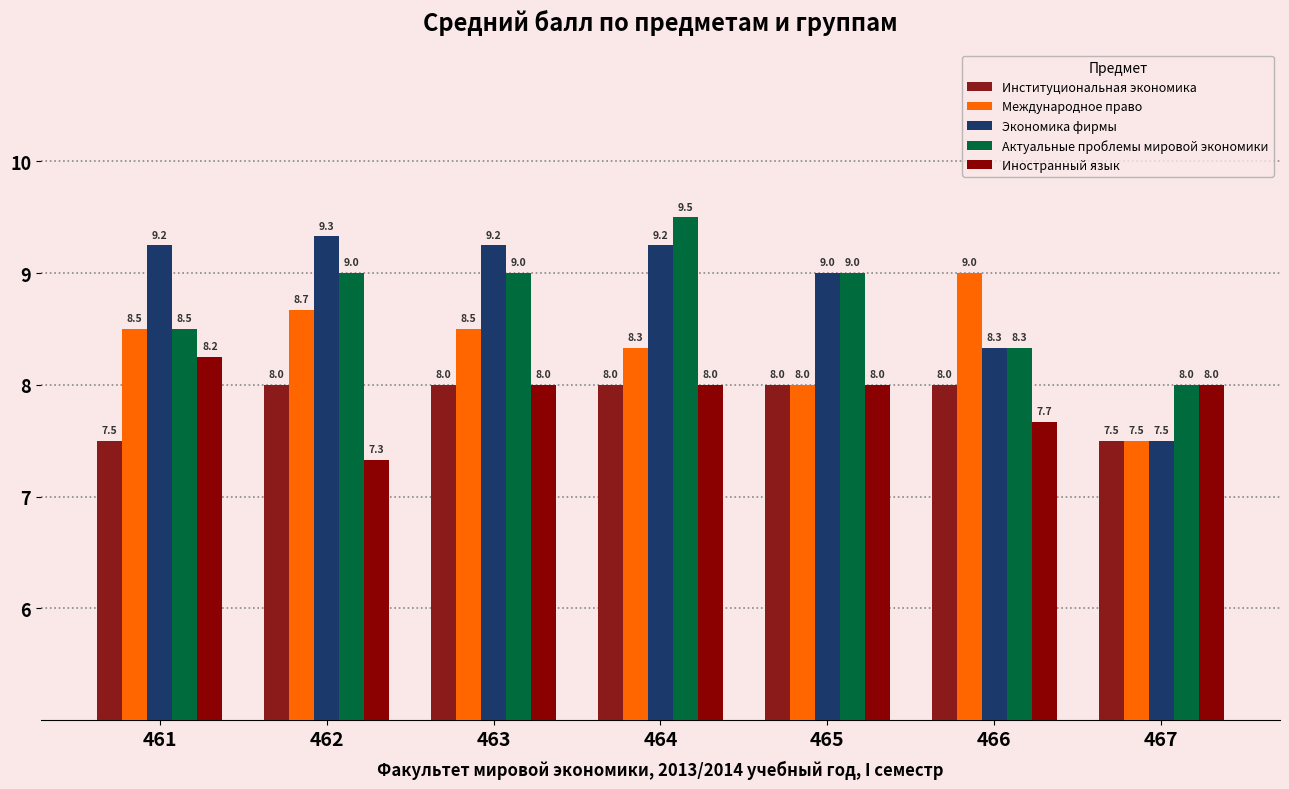

What is the value of the Экономика фирмы bar at the 7th from the left?

7.5